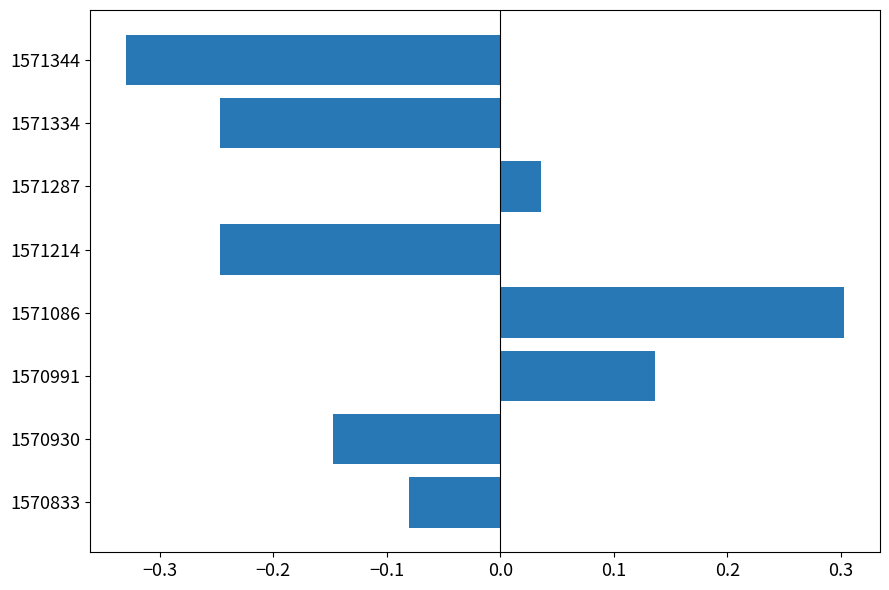

Does the chart contain any negative values?

Yes